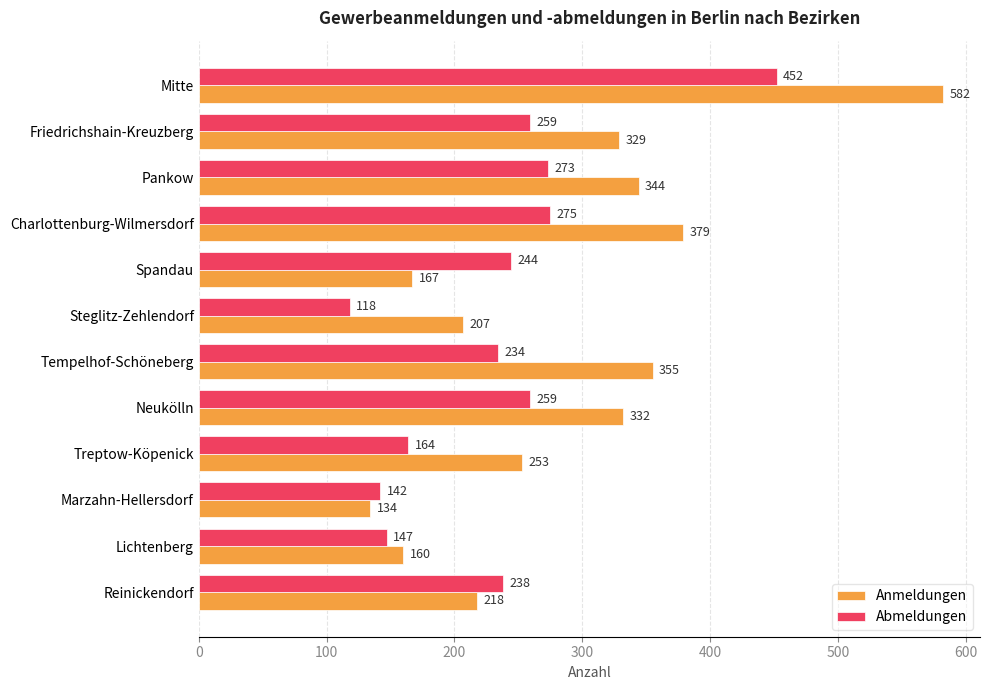

What is the difference between the maximum and minimum values in the Abmeldungen series?

334